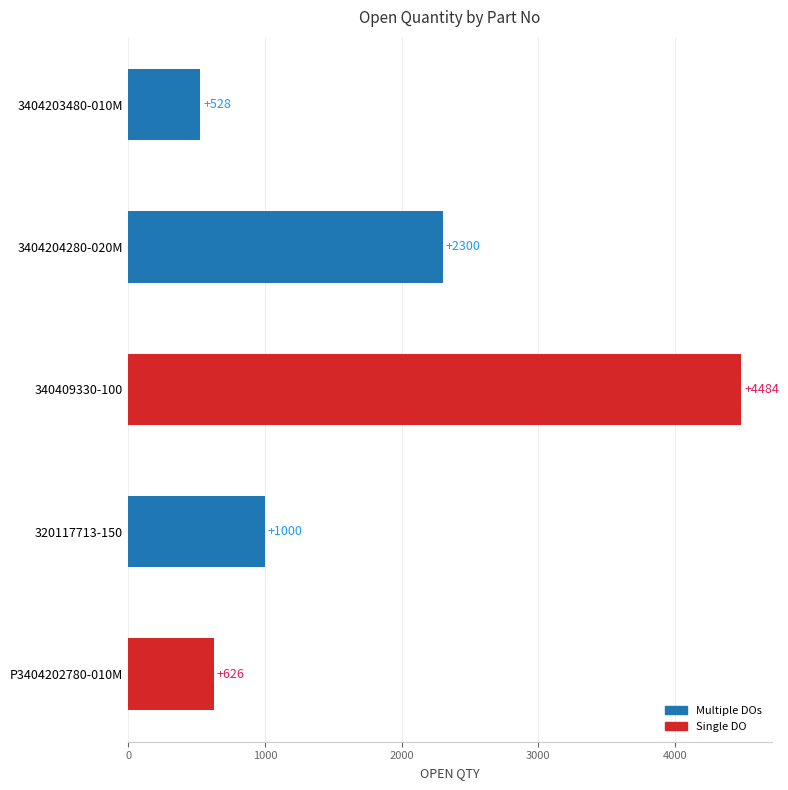

Where is the data nearest to the value 2506?

3404204280-020M